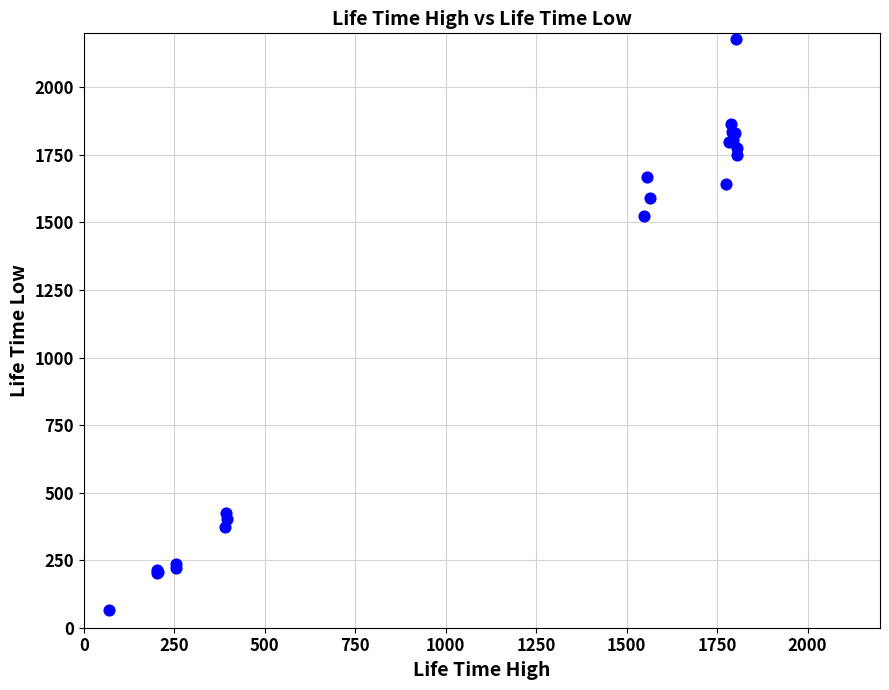

What Y value in the scatter plot is closest to 1123?

1524.0